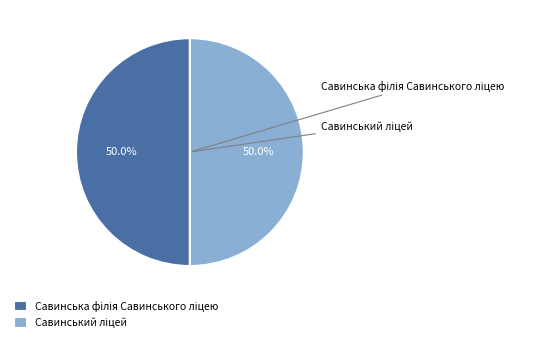

Count the number of slices in the pie.

2